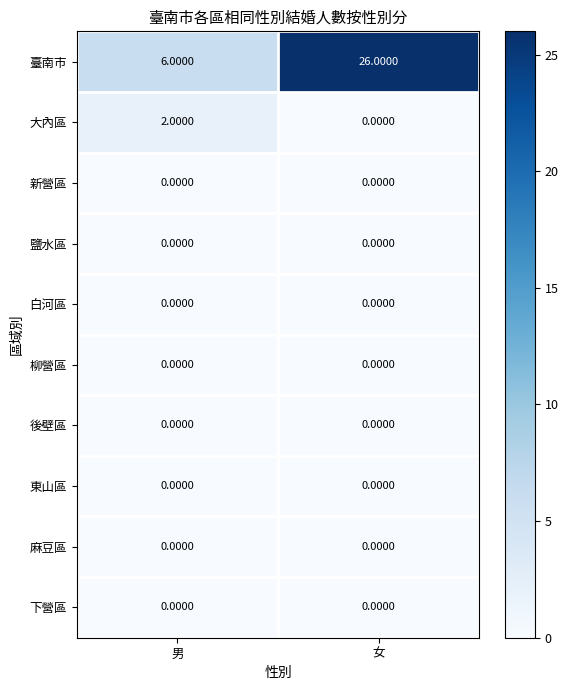

Is the value of 臺南市 at 男 greater than the value of 東山區 at 女?

Yes